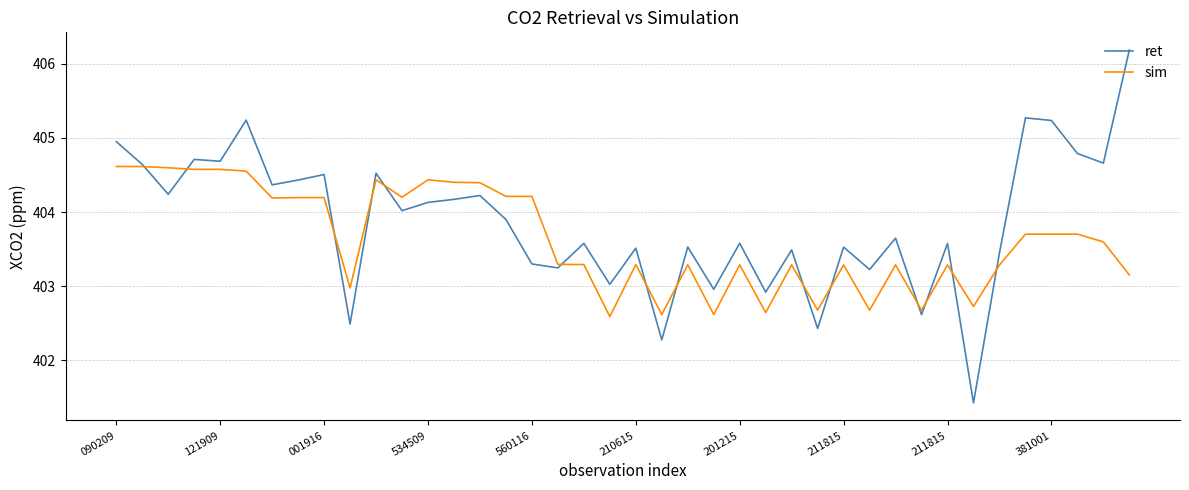

Rank the series by their average value, from highest to lowest.

ret, sim